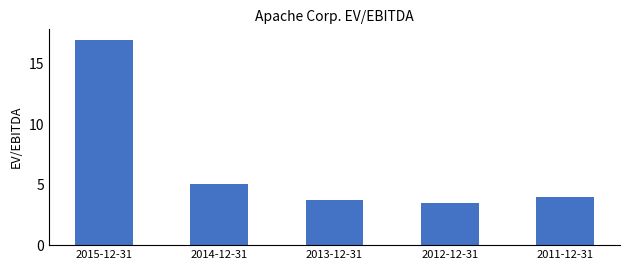

Is it true that the value at 2011-12-31 is 4.0?

True